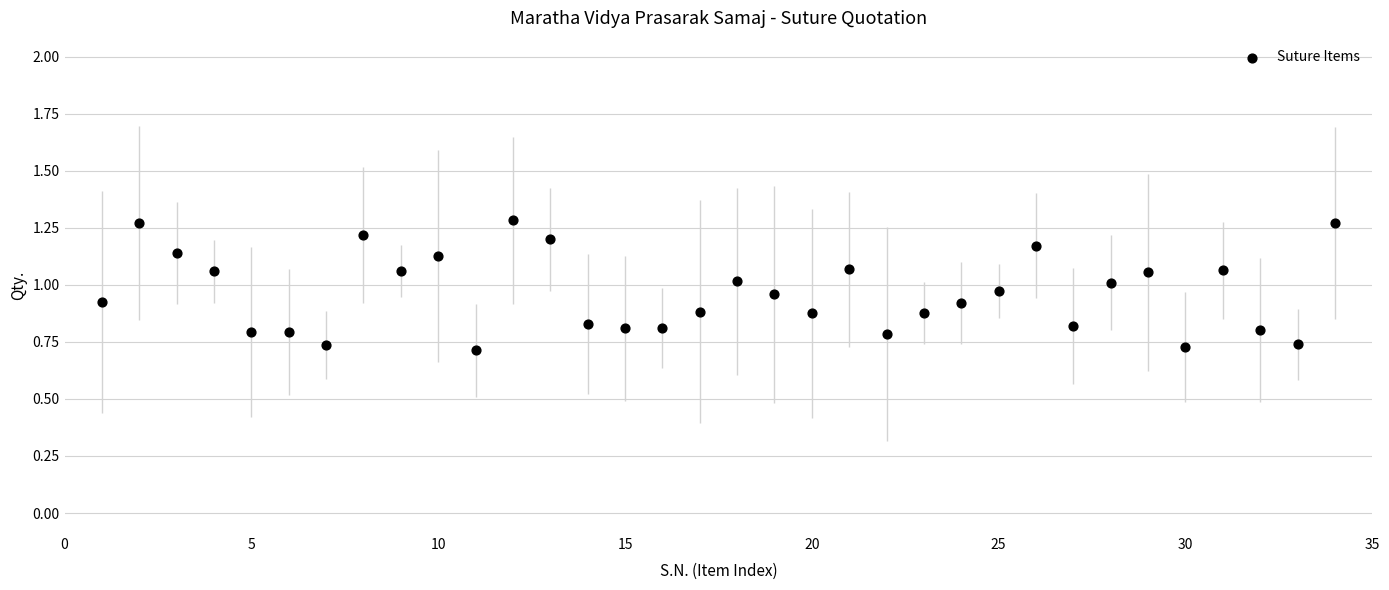

What is the range of X values (max minus min)?

33.0